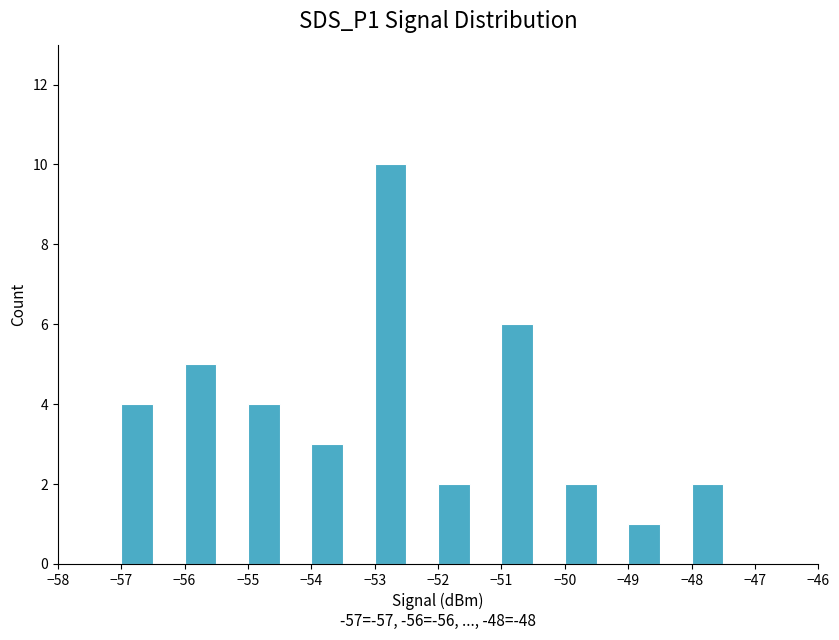

What is the difference between the maximum and second lowest values?

8